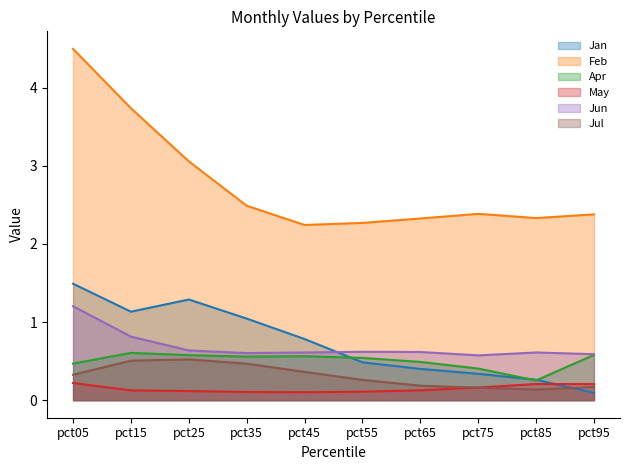

Between pct05 and pct35, which series saw the biggest shift?

Feb